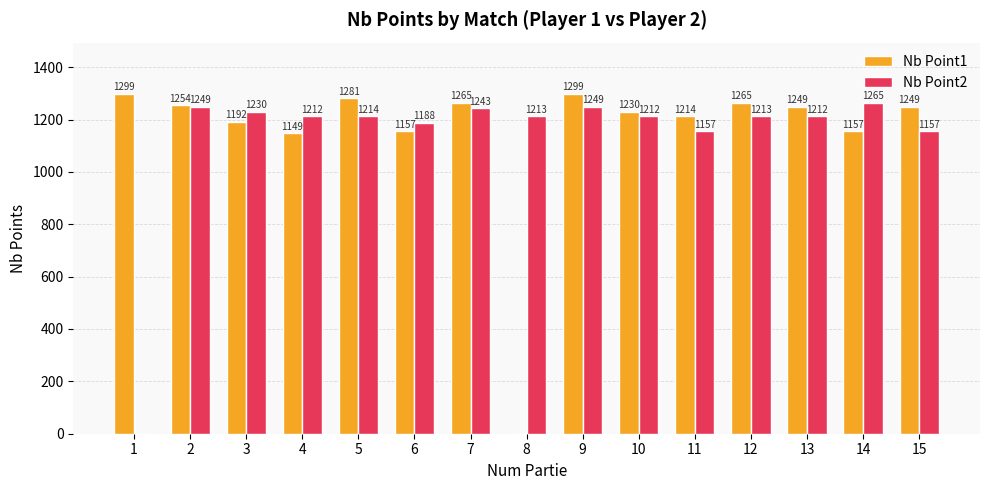

How many values in Nb Point1 are above zero?

14